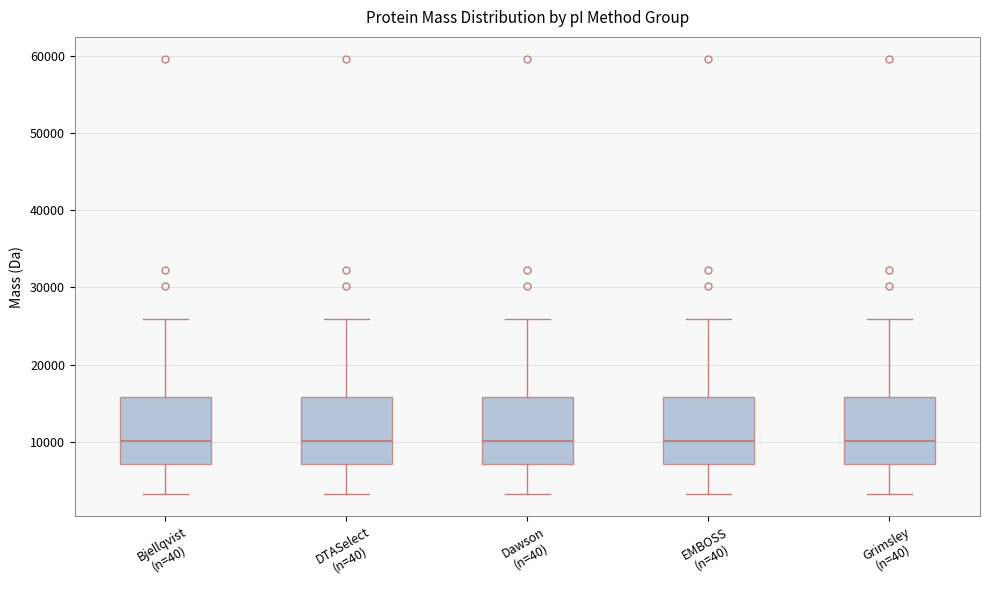

Reading left to right, read every box against the y-axis: the position of its median line, the range the box covers, and the ends of its whiskers. The values are not printed on the chart, so give them approximately, as read against the axis.

Bjellqvist (n=40): median 10000, box 7000 to 16000, whiskers 3000 to 26000
DTASelect (n=40): median 10000, box 7000 to 16000, whiskers 3000 to 26000
Dawson (n=40): median 10000, box 7000 to 16000, whiskers 3000 to 26000
EMBOSS (n=40): median 10000, box 7000 to 16000, whiskers 3000 to 26000
Grimsley (n=40): median 10000, box 7000 to 16000, whiskers 3000 to 26000